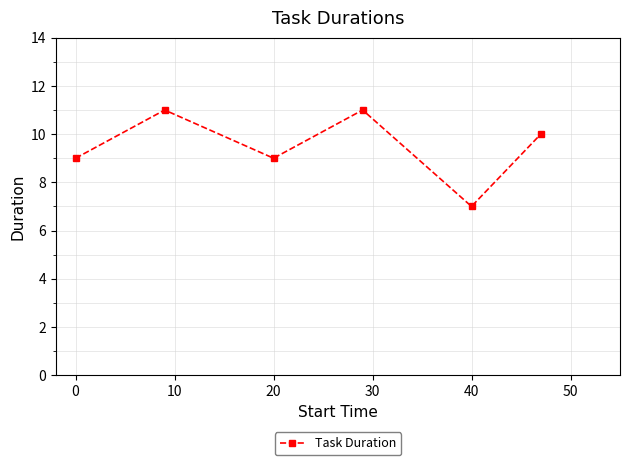

What is the difference between the maximum and minimum values?

4